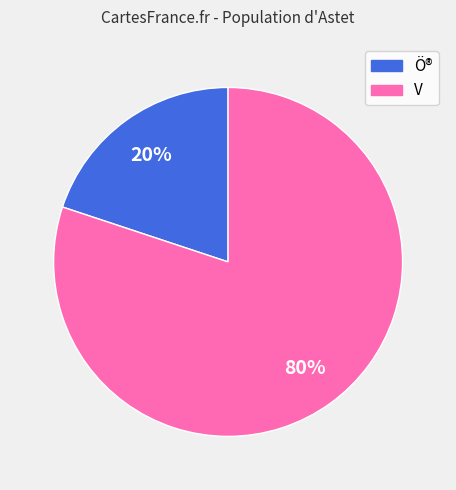

To the nearest percent, what is the average slice percentage?

50%